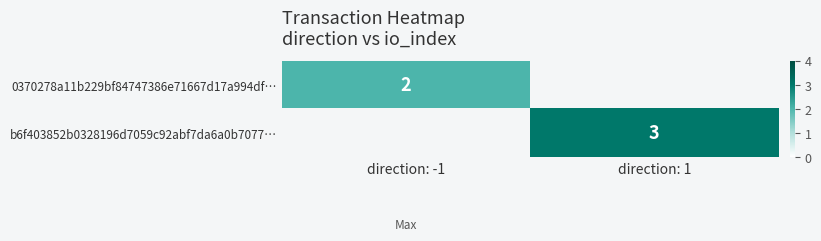

True or false: 0370278a11b229bf84747386e71667d17a994df… has a value of 2 at direction: -1.

True